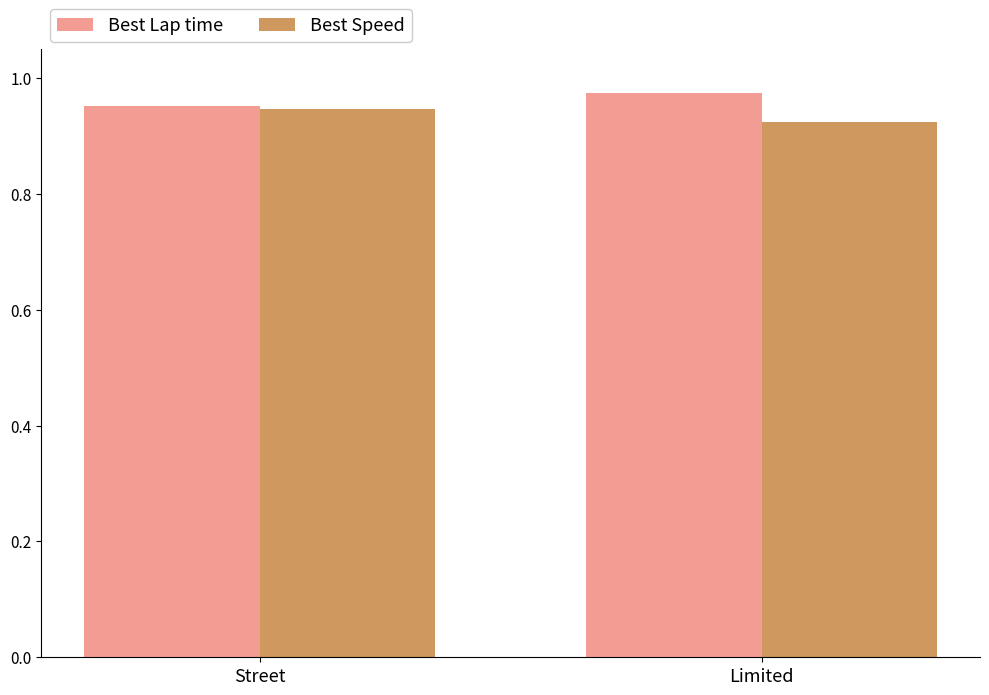

Which category has the highest value in the Best Lap time series?

Limited